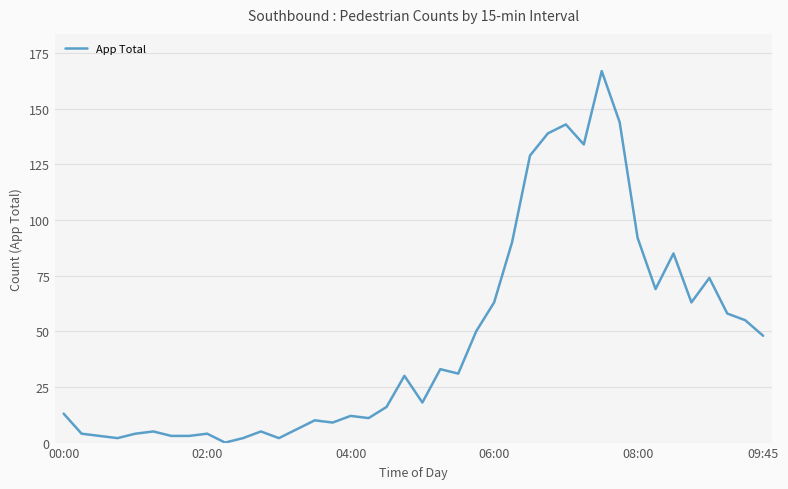

What is the greatest value displayed?

167